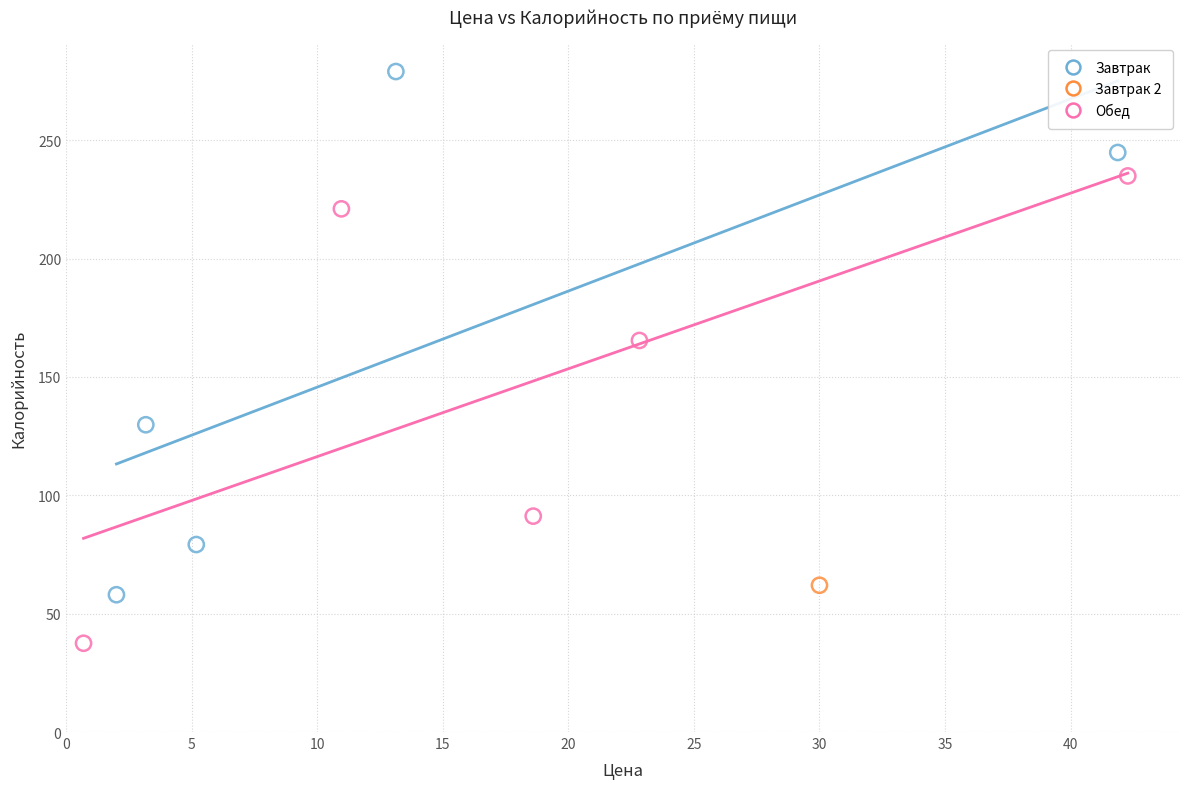

Which series reaches the maximum Y coordinate?

Завтрак